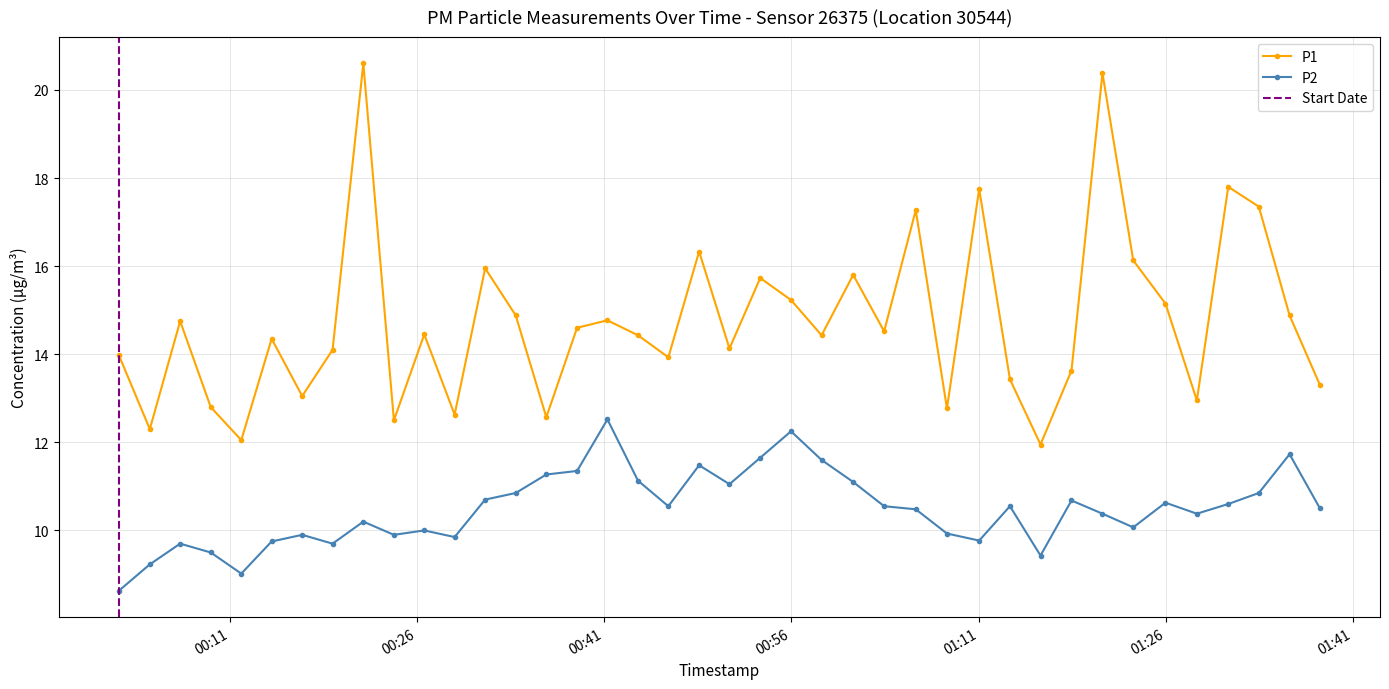

What is the value of the P2 point at the 20th from the left?

11.5